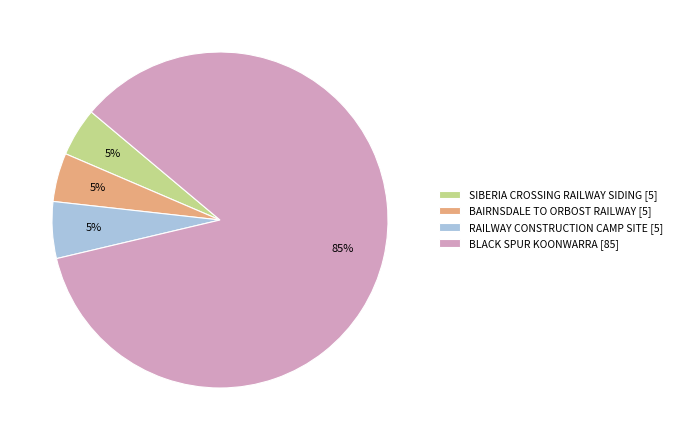

Which has a higher value, BLACK SPUR KOONWARRA or RAILWAY CONSTRUCTION CAMP SITE?

BLACK SPUR KOONWARRA